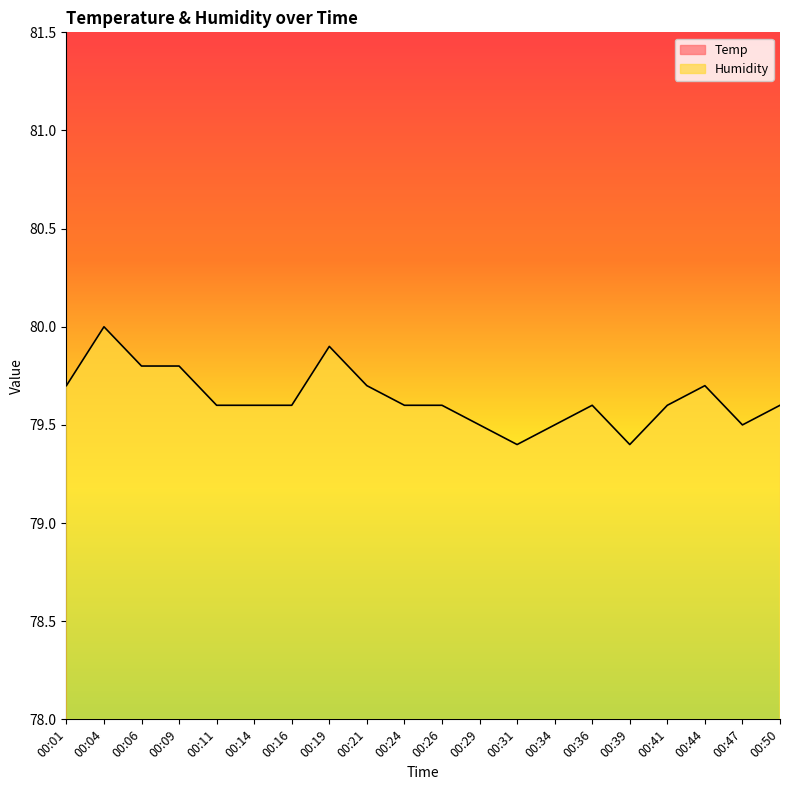

Is the value of Humidity at 00:36 greater than the value of Temp at 00:31?

Yes